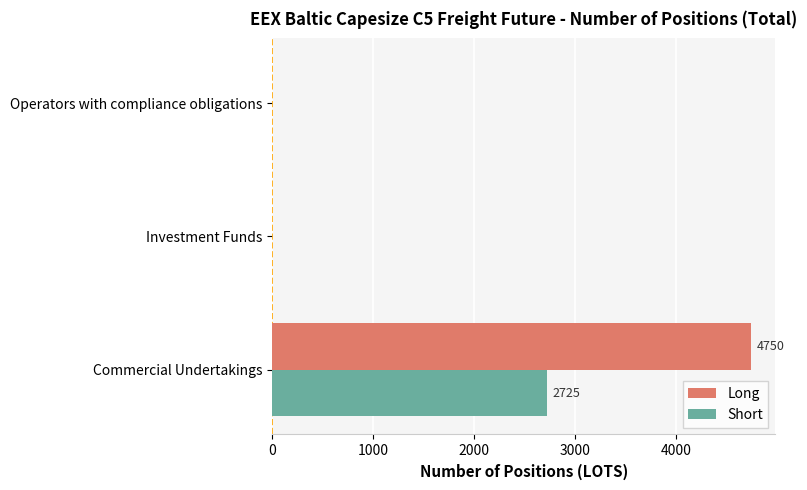

Which series changed the most between Commercial Undertakings and Investment Funds?

Long